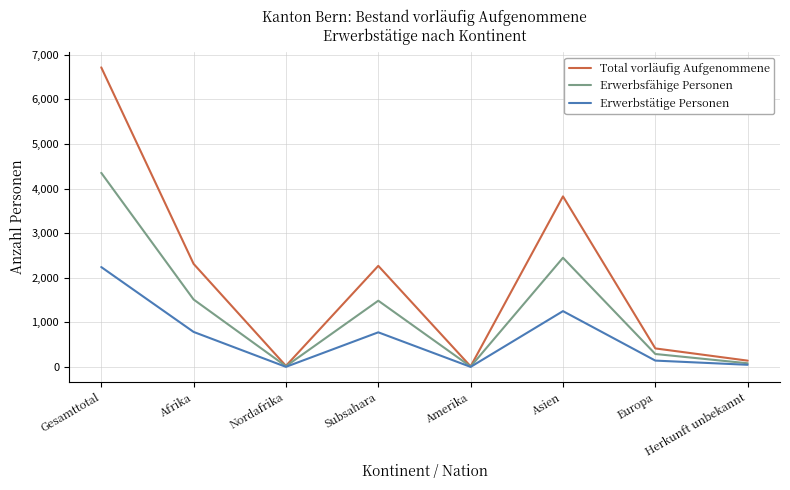

What position from the left is Herkunft unbekannt?

8